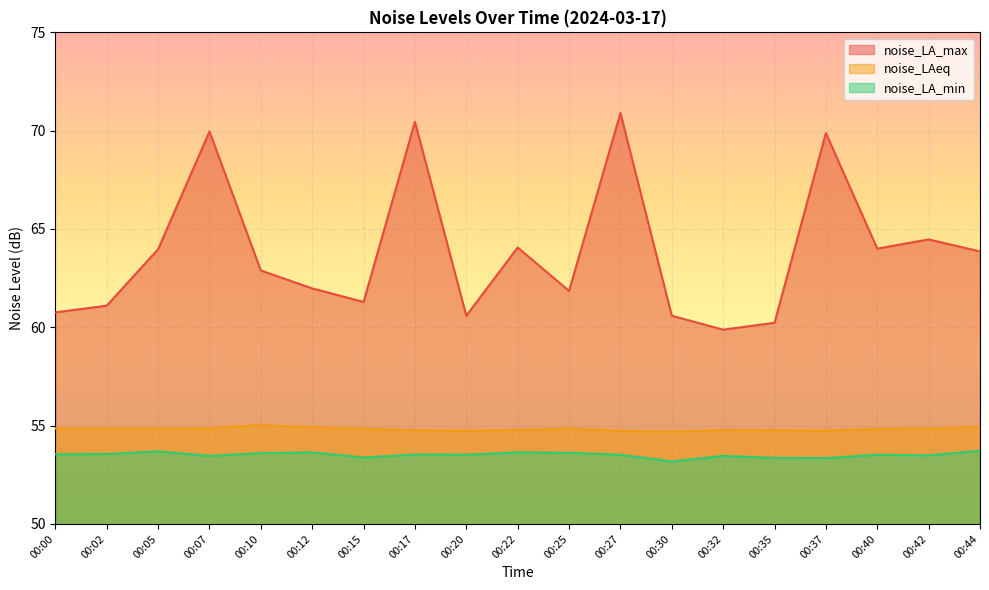

At which label is noise_LA_min closest to 53?

00:30